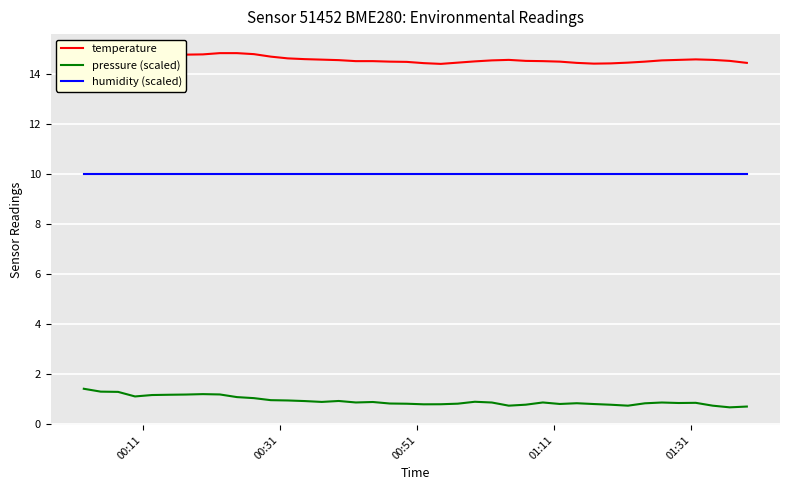

True or false: pressure (scaled) and humidity (scaled) intersect in this chart.

False